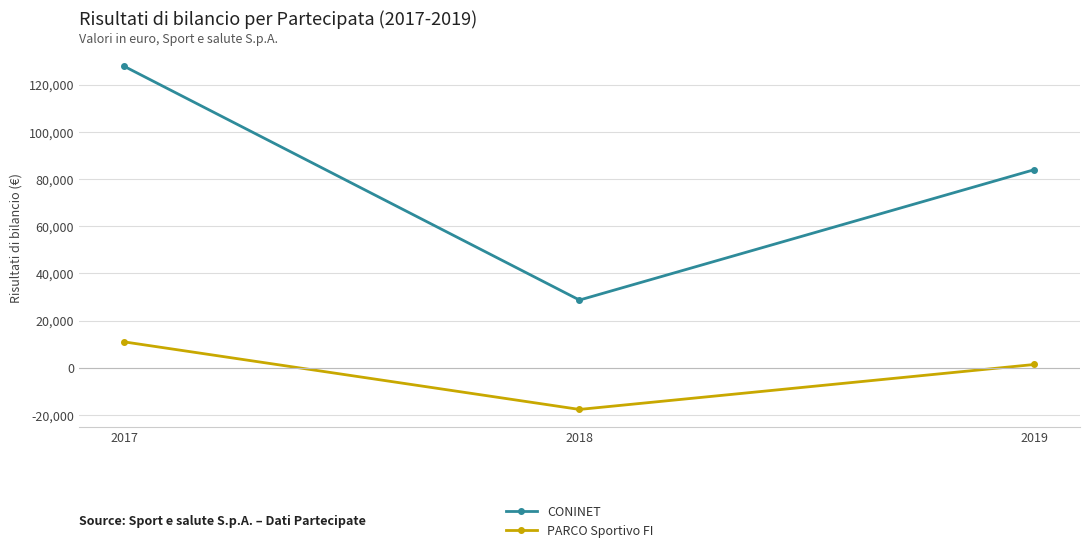

What is the difference between the second highest and minimum values in the CONINET series?

55276.4